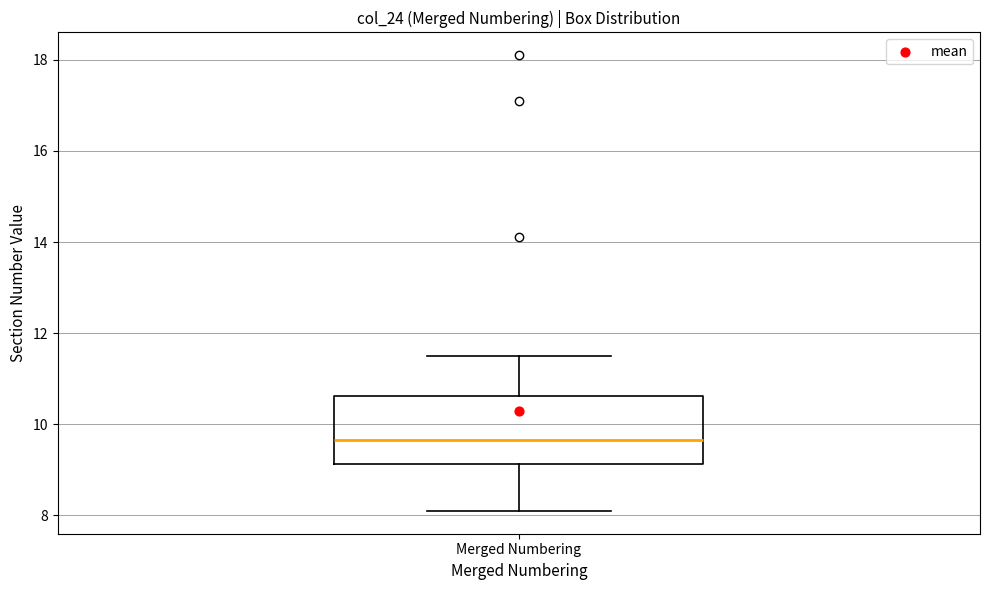

Where does the lower whisker of the box for Merged Numbering end on the y-axis? The values are not printed on the chart, so give them approximately, as read against the axis.

8.2